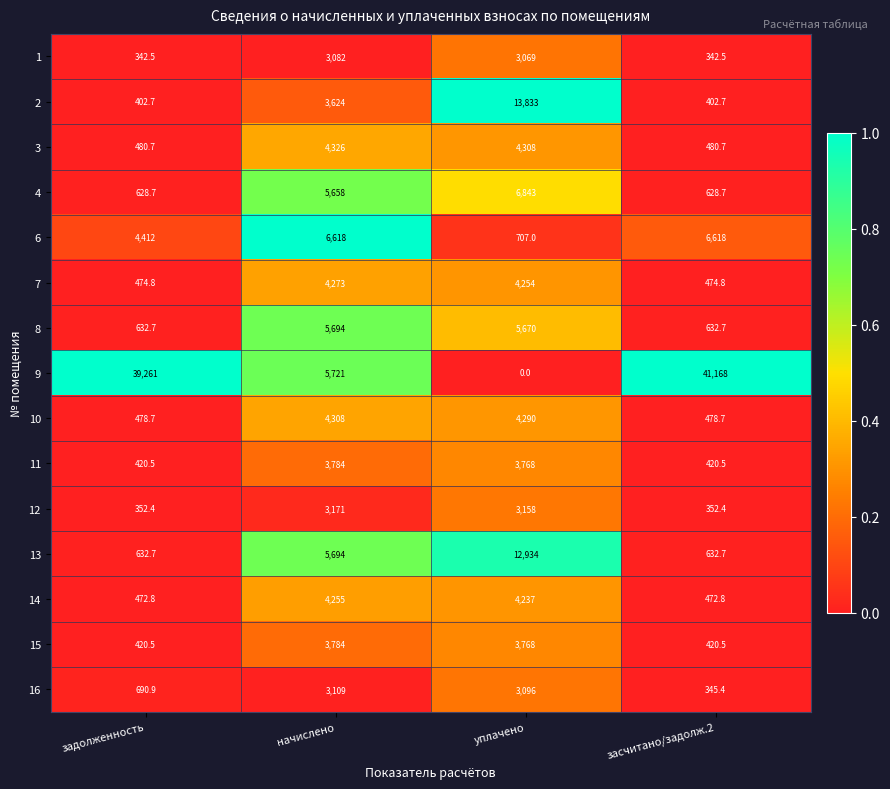

What is the difference between the maximum and minimum values in the 10 series?

3829.3